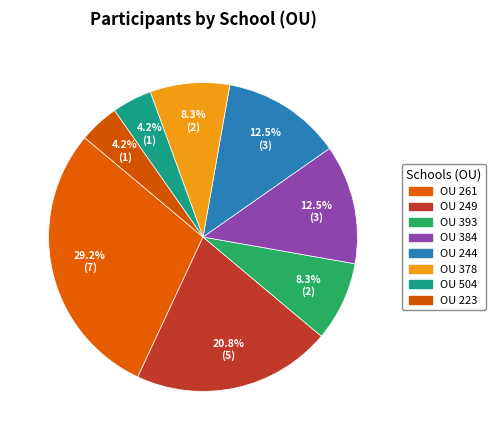

Which slice is the largest?

261